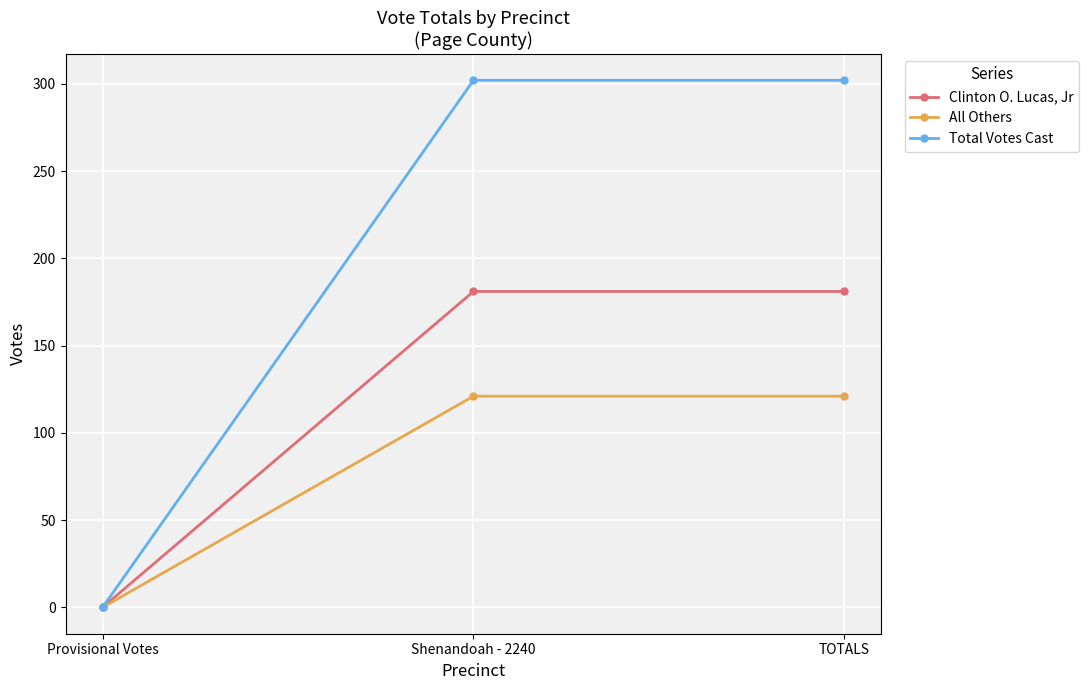

Which category has the lowest value in the Total Votes Cast series?

Provisional Votes